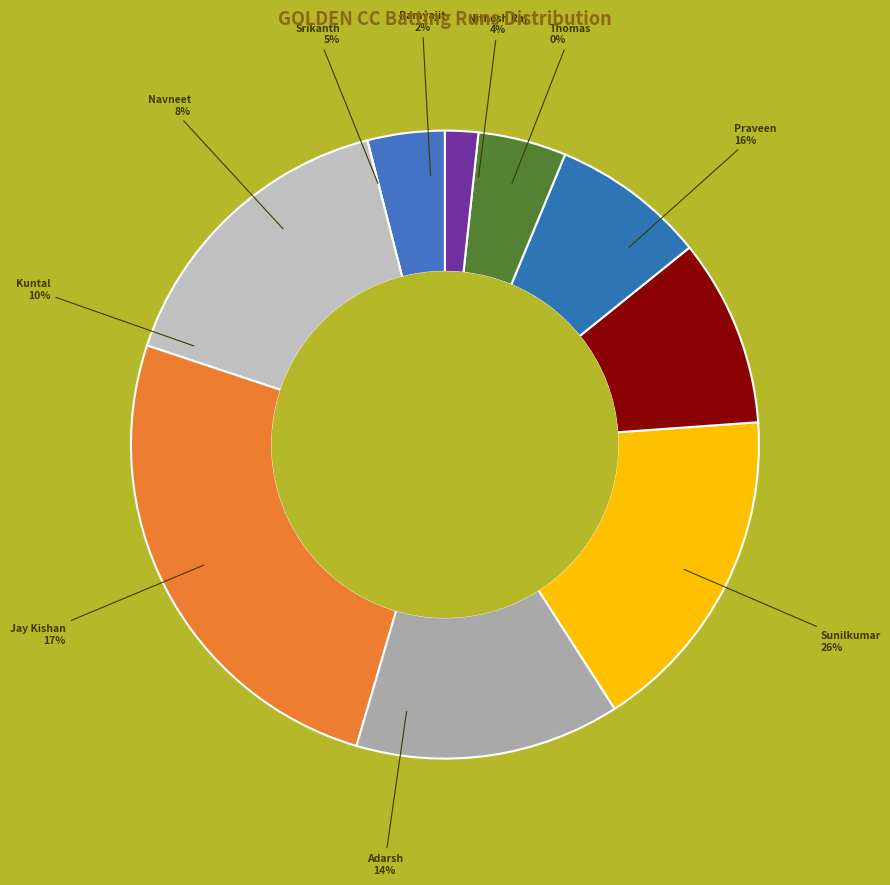

Is Jay Kishan the majority of the pie?

No